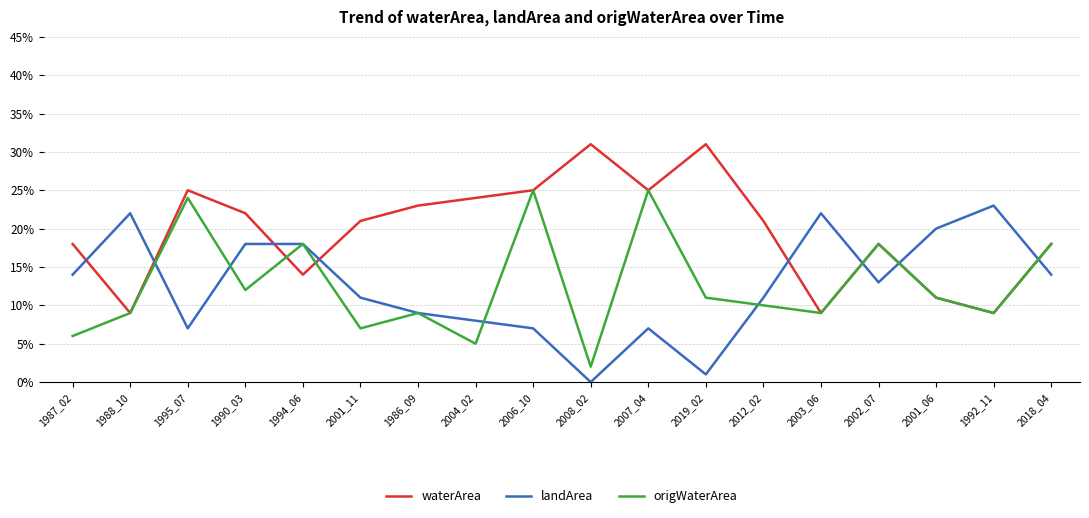

What are all the series names shown in the legend?

waterArea, landArea, origWaterArea